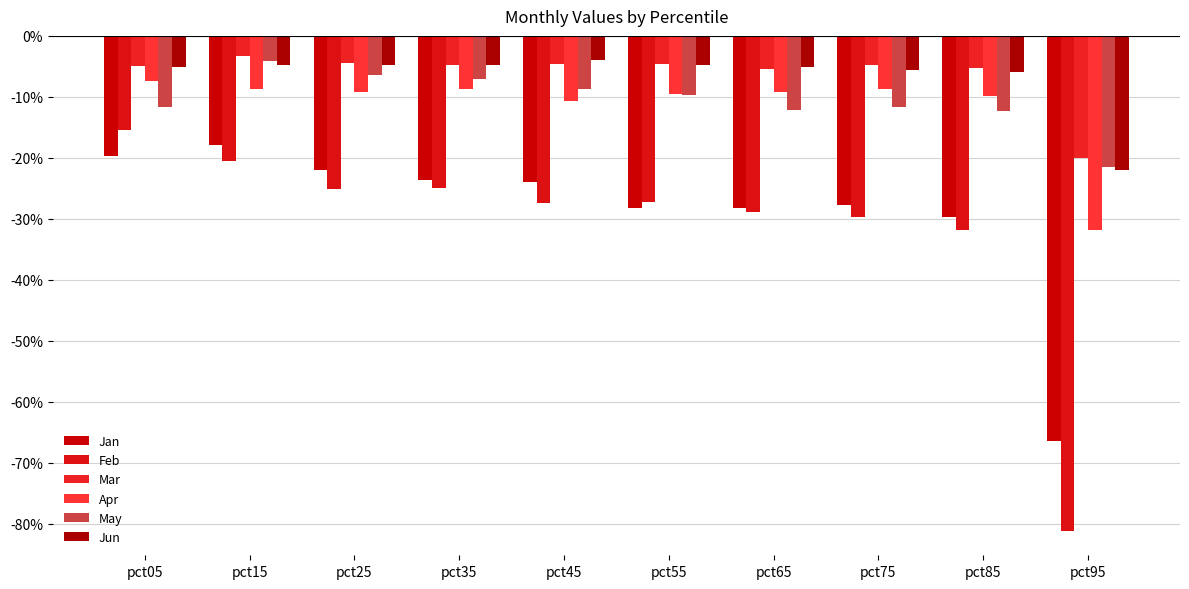

At which label is Apr closest to 0?

pct05